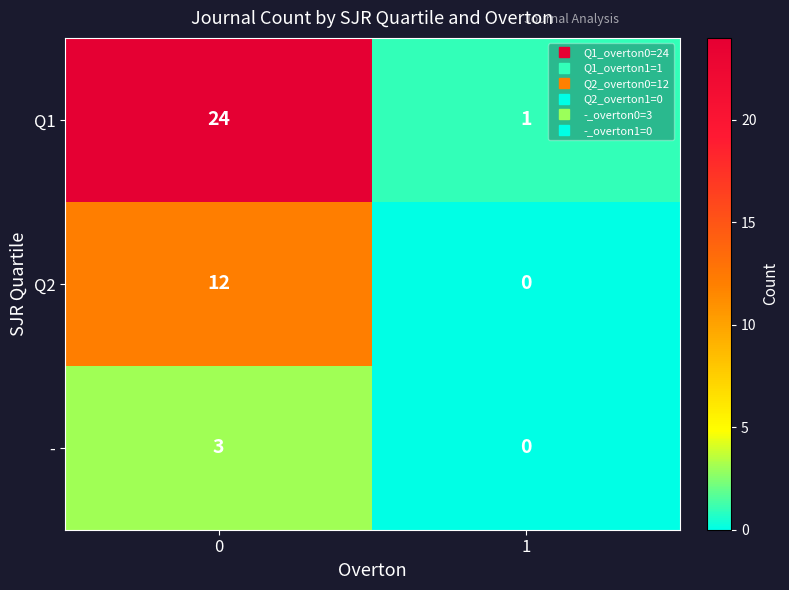

The - series shows 3 at 0. True or false?

True